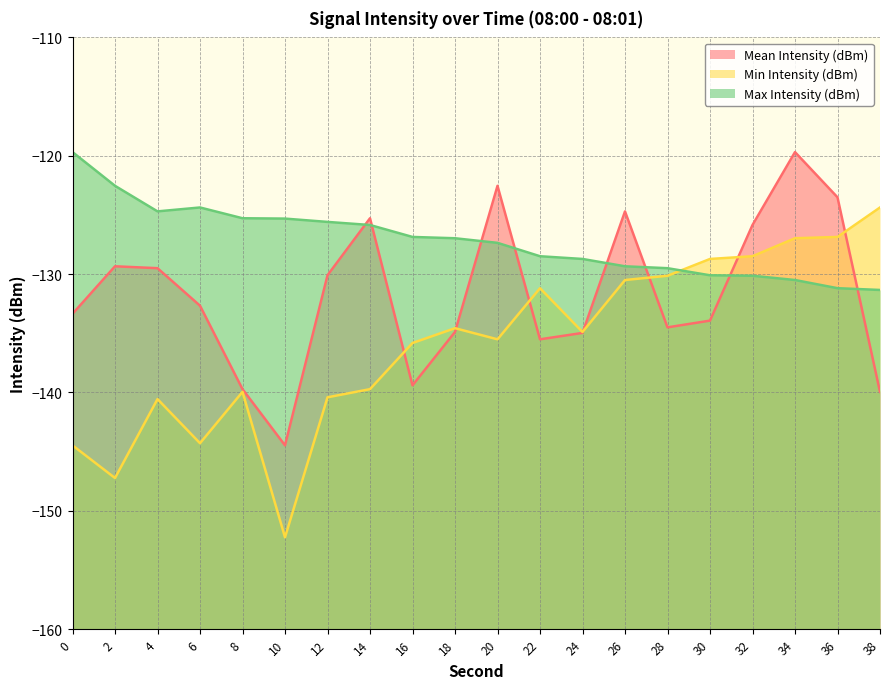

Reading left to right, list all the values displayed in this chart.

Mean Intensity (dBm): -133.4	-129.3	-129.5	-132.7	-139.7	-144.5	-130.1	-125.3	-139.4	-134.9	-122.5	-135.5	-135.0	-124.7	-134.5	-133.9	-125.8	-119.7	-123.5	-139.9
Min Intensity (dBm): -144.5	-147.2	-140.6	-144.3	-139.9	-152.2	-140.4	-139.7	-135.8	-134.6	-135.5	-131.2	-134.9	-130.5	-130.1	-128.7	-128.5	-127.0	-126.9	-124.4
Max Intensity (dBm): -119.7	-122.5	-124.7	-124.4	-125.3	-125.3	-125.6	-125.8	-126.9	-127.0	-127.4	-128.5	-128.7	-129.3	-129.5	-130.1	-130.1	-130.5	-131.2	-131.3